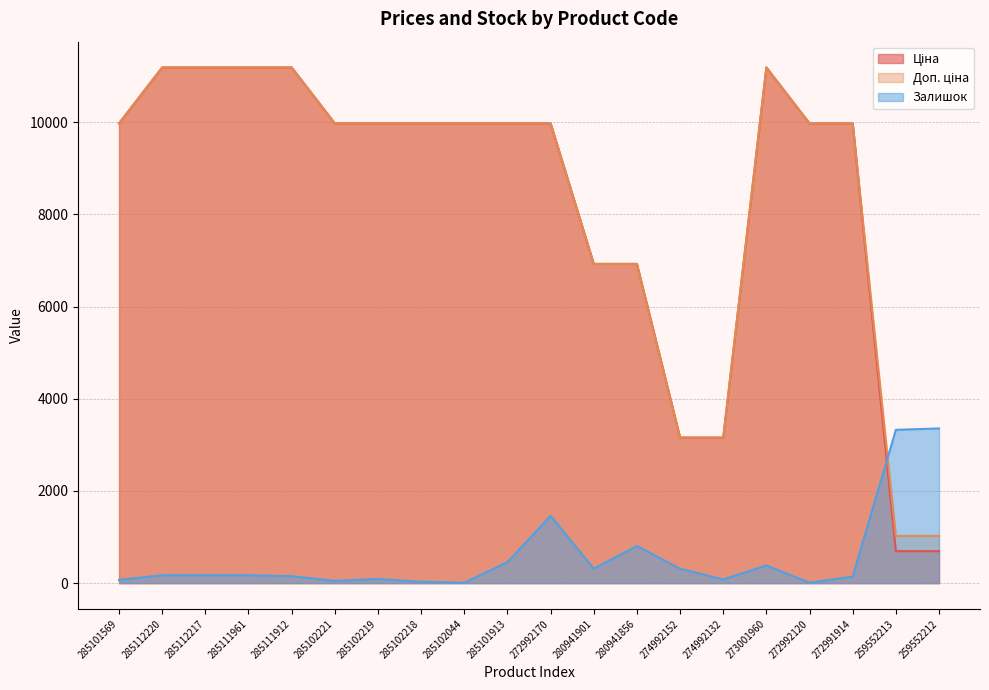

At 274992132, list the series in order from smallest to largest.

Залишок, Ціна, Доп. ціна